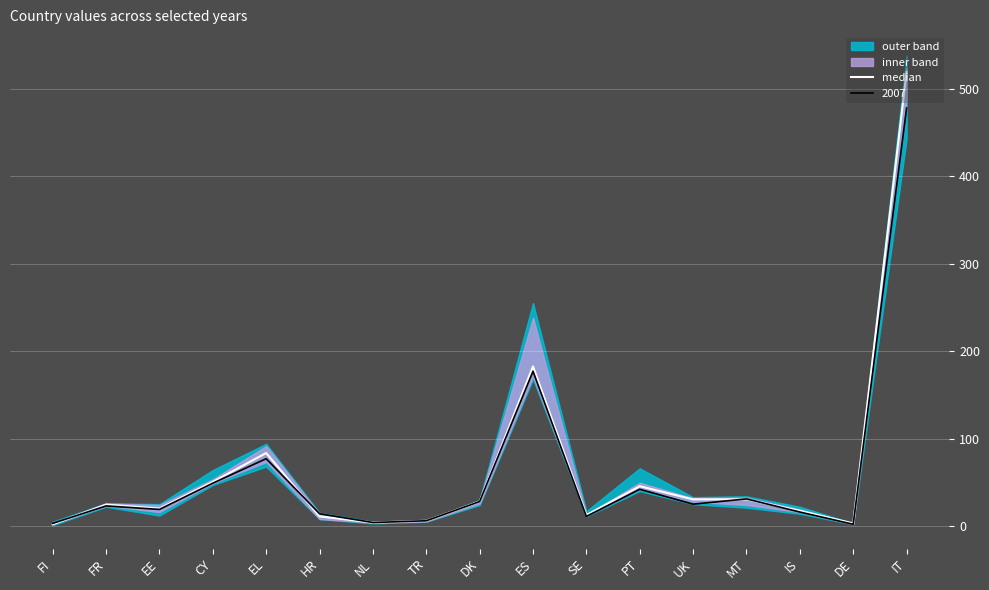

How many lines are shown in the chart?

1